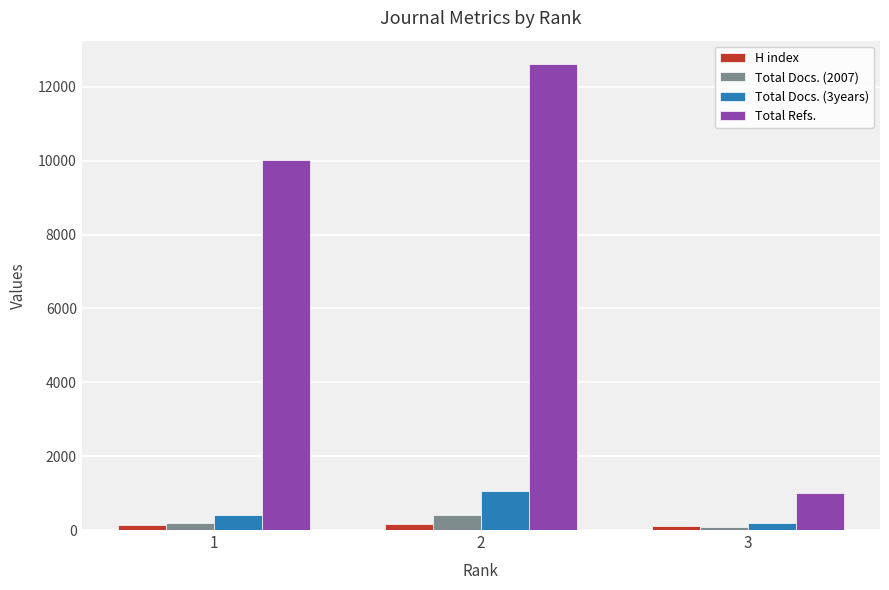

At 2, list the series in order from largest to smallest.

Total Refs., Total Docs. (3years), Total Docs. (2007), H index